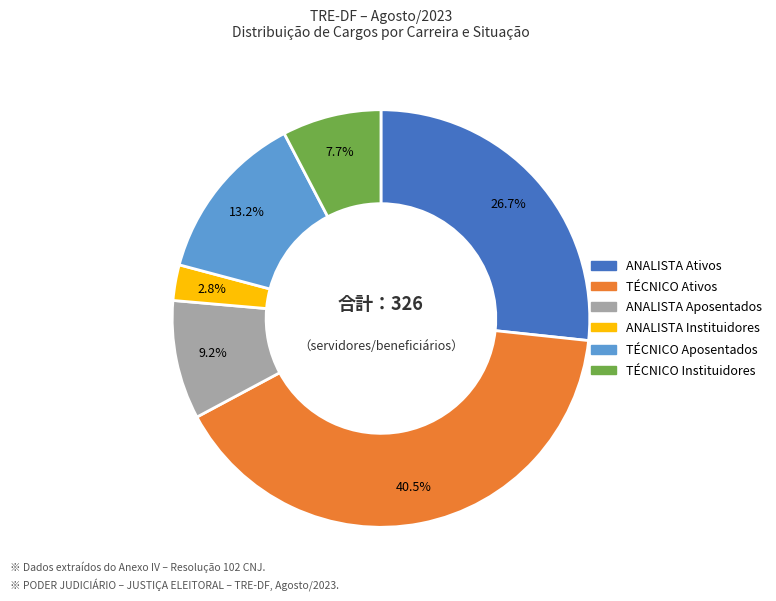

Count the number of slices in the pie.

6